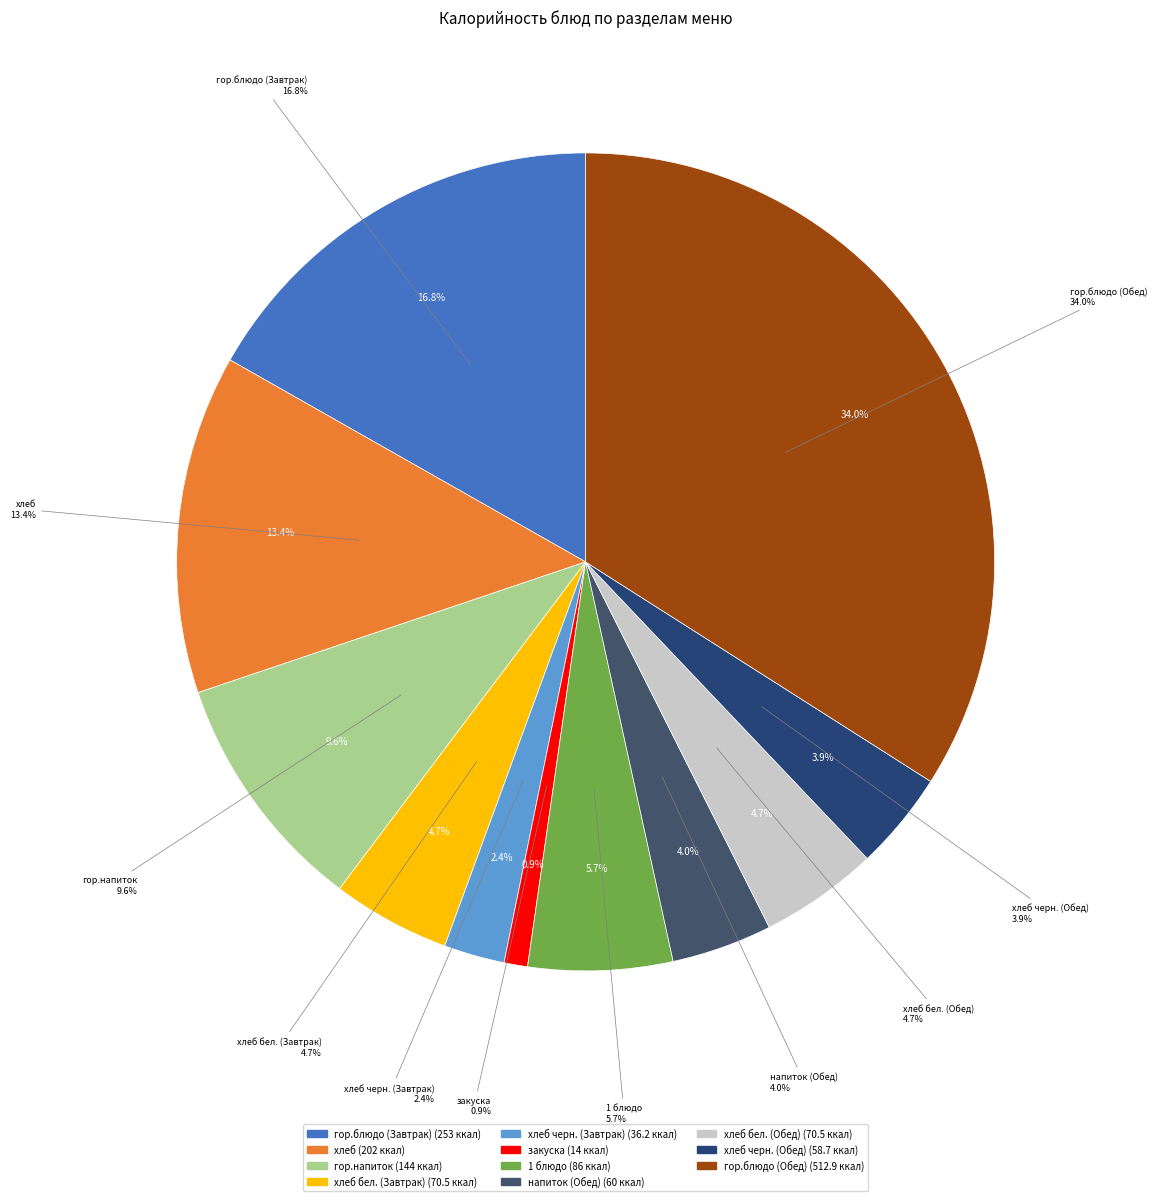

To the nearest percent, what portion does напиток (Обед) represent?

4%